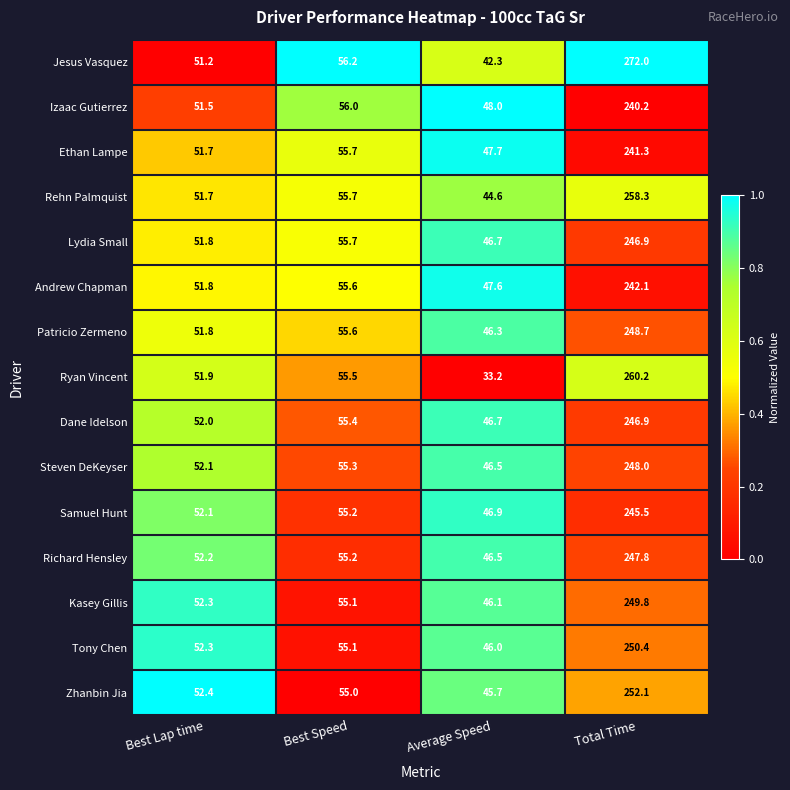

True or false: Ethan Lampe has a value of 75.2 at Average Speed.

False